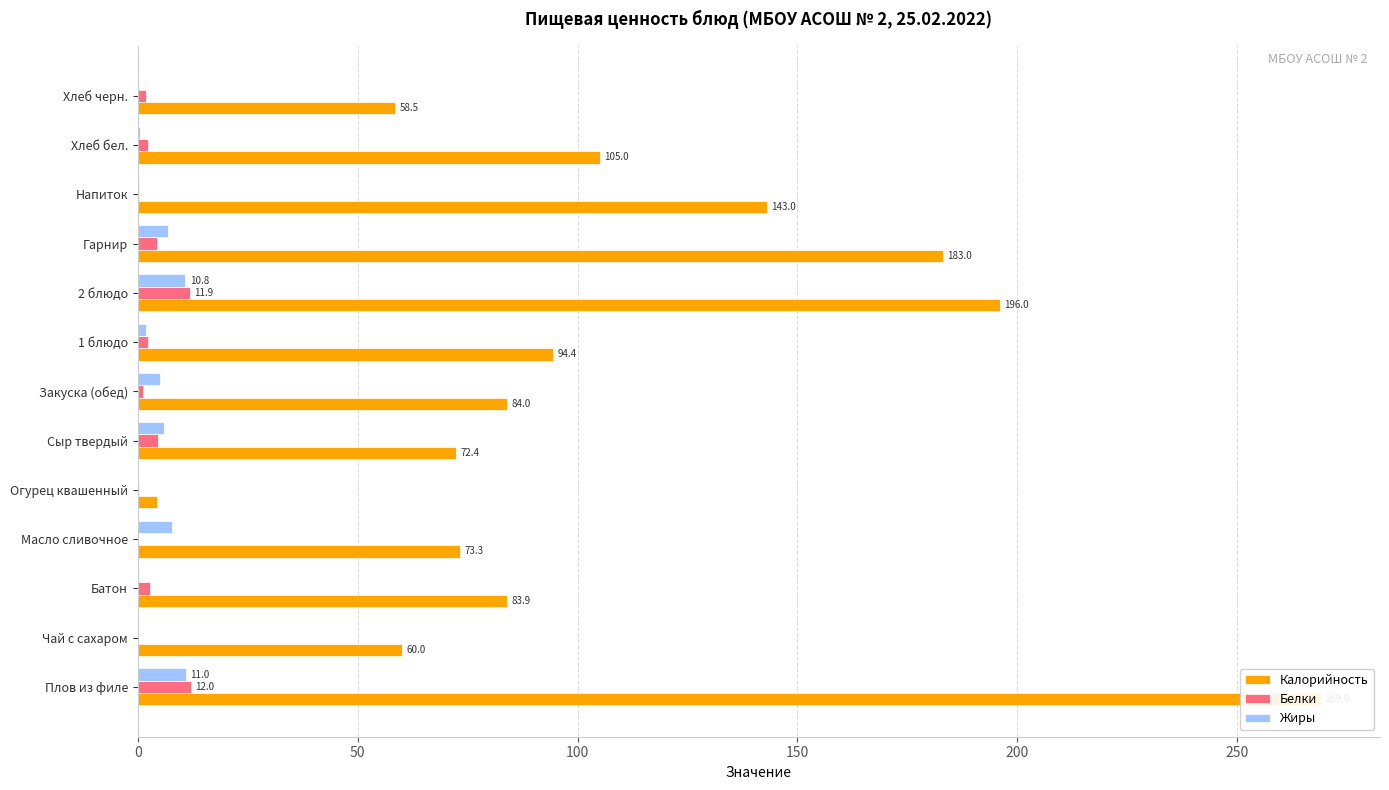

How many bars are there in each group?

3